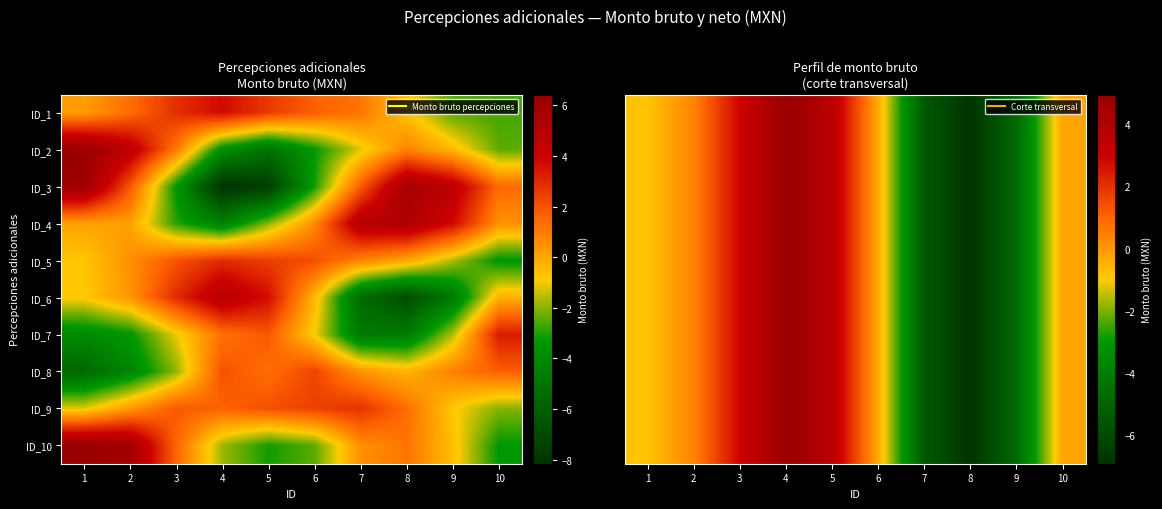

The value of ID_8 at 4 is 2.0. True or false?

True